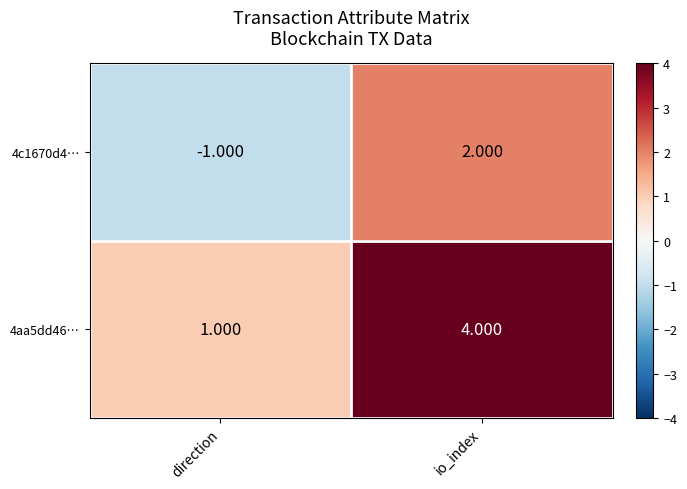

Which category has the highest value in the 4c1670d4… series?

io_index